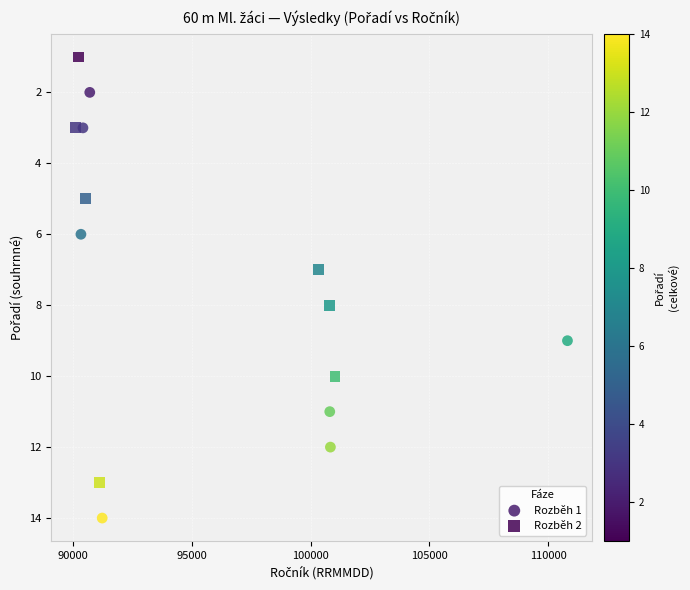

What are all the series names shown in the legend?

Rozběh 1, Rozběh 2